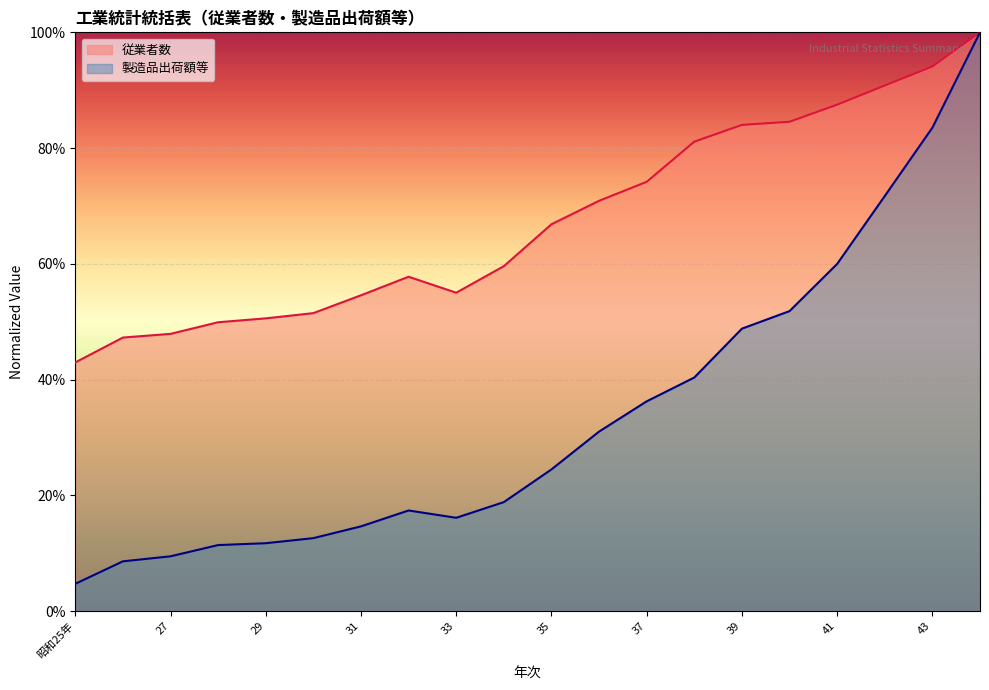

Is it true that 従業者数 equals 0.5 at 26?

True